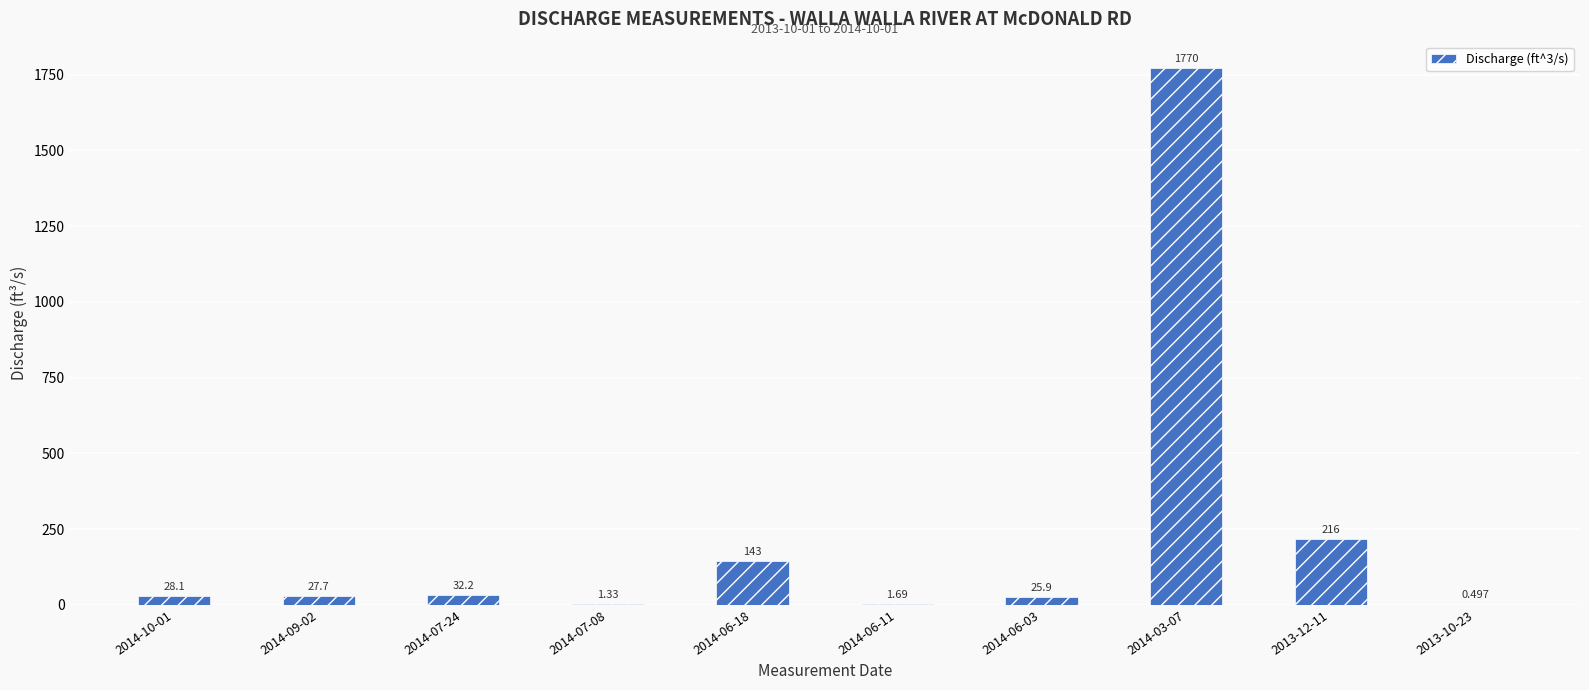

What is the sum of the values at 2014-03-07 and 2014-06-11?

1771.7